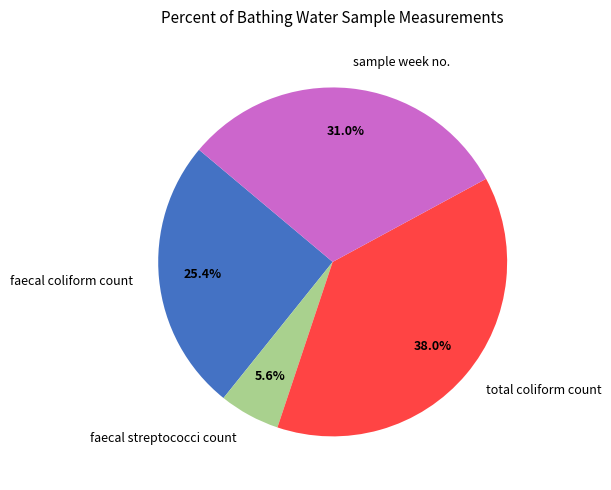

Which slice is the largest?

total coliform count